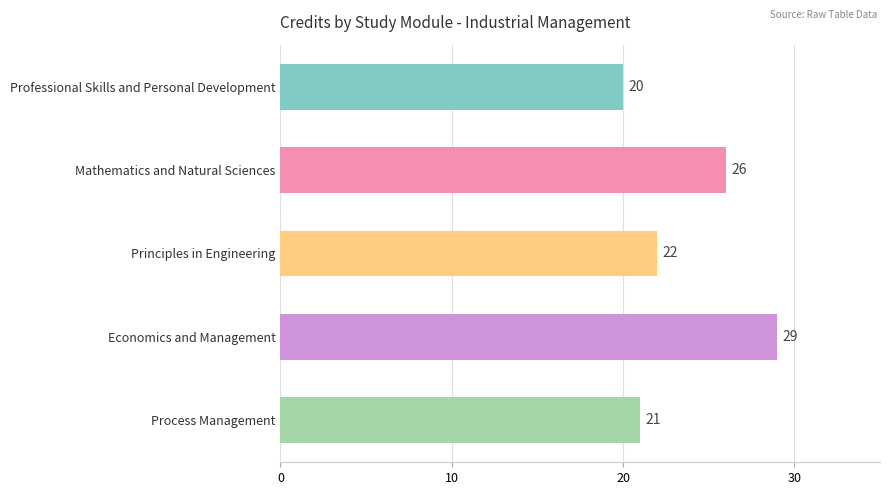

What position from the bottom is Process Management?

1